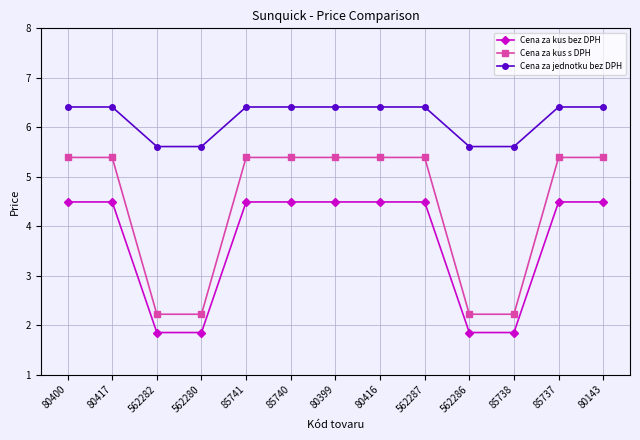

How many Cena za jednotku bez DPH values are between 5 and 6?

4